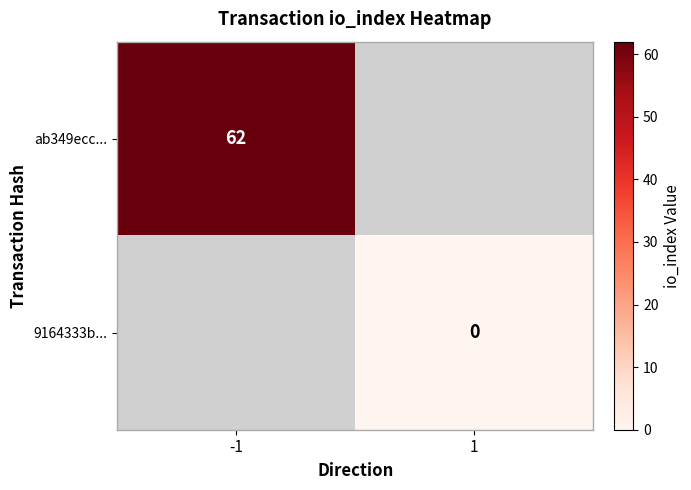

The ab349ecc... series shows 110 at -1. True or false?

False